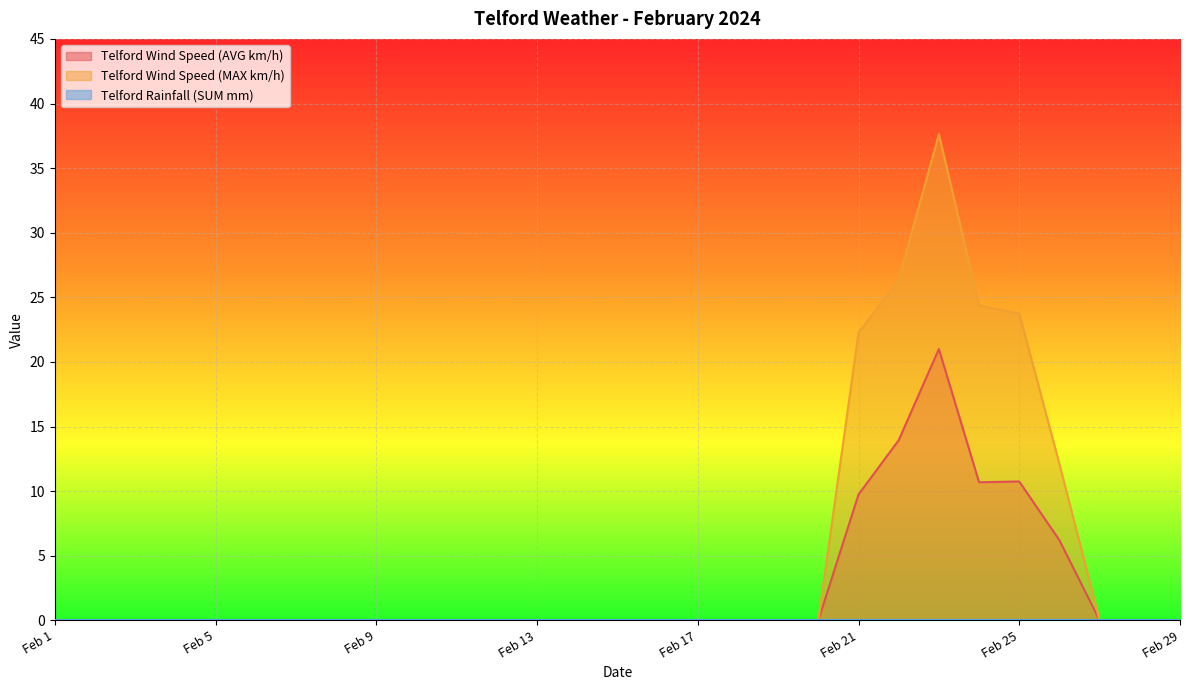

The Telford Wind Speed (MAX km/h) series shows -20.3 at Feb 14. True or false?

False